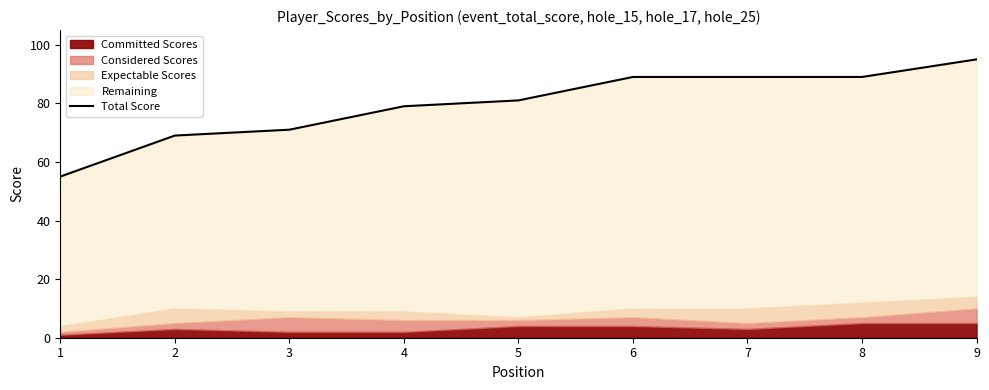

True or false: the data has more than 2 interior local peaks.

False